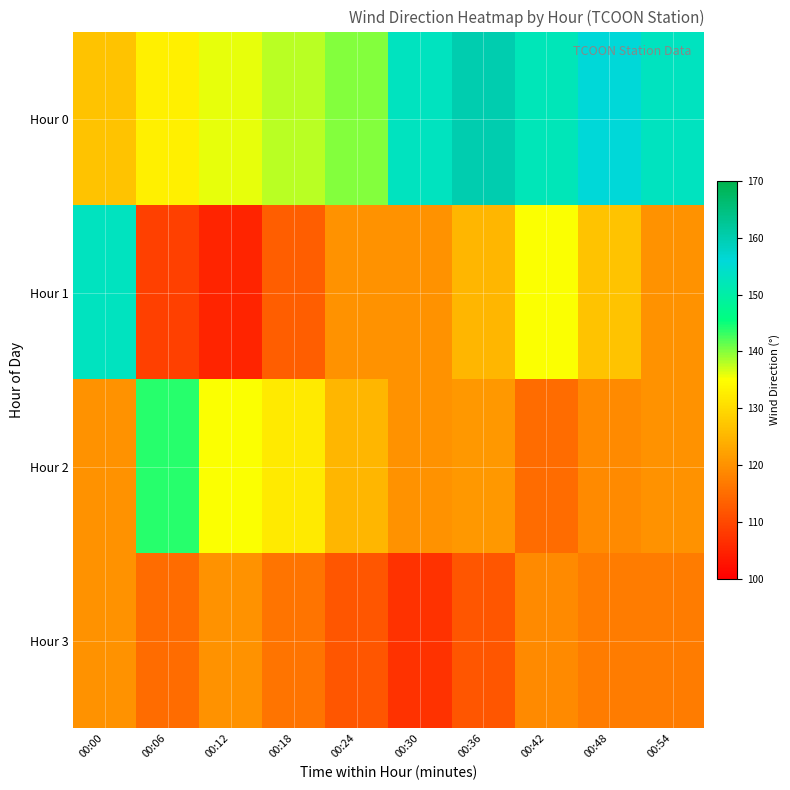

Which has a higher value, 00:54 or 00:24?

00:54